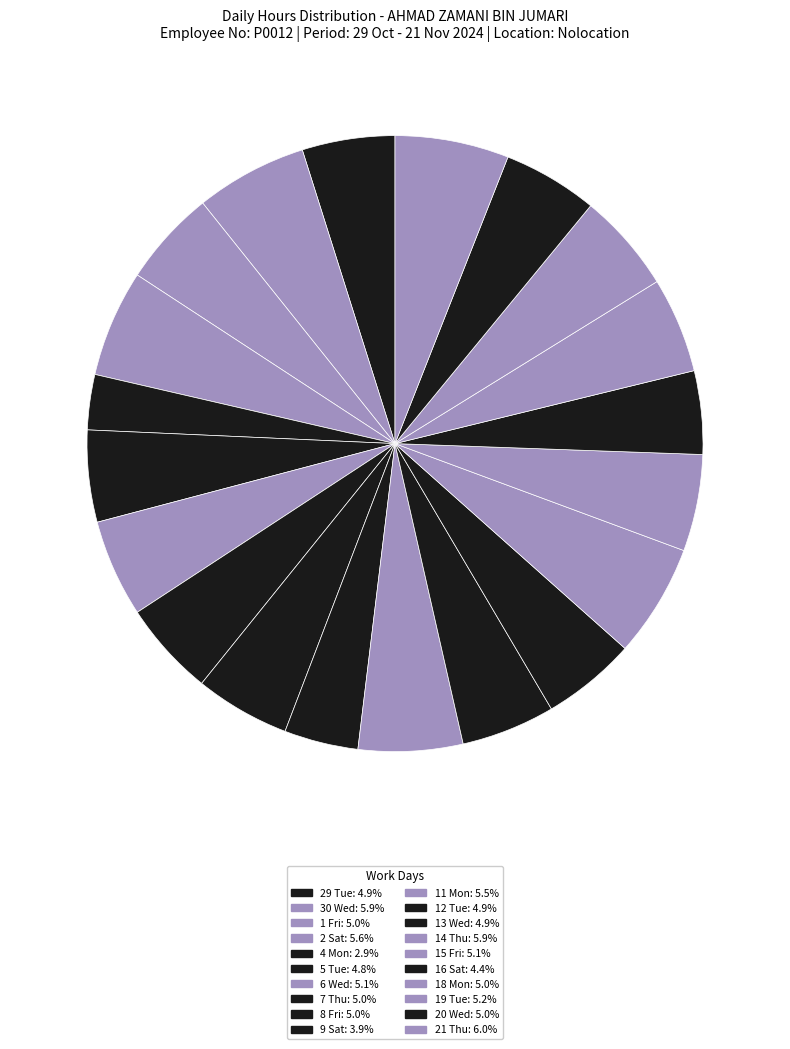

How many slices are in this pie chart?

20